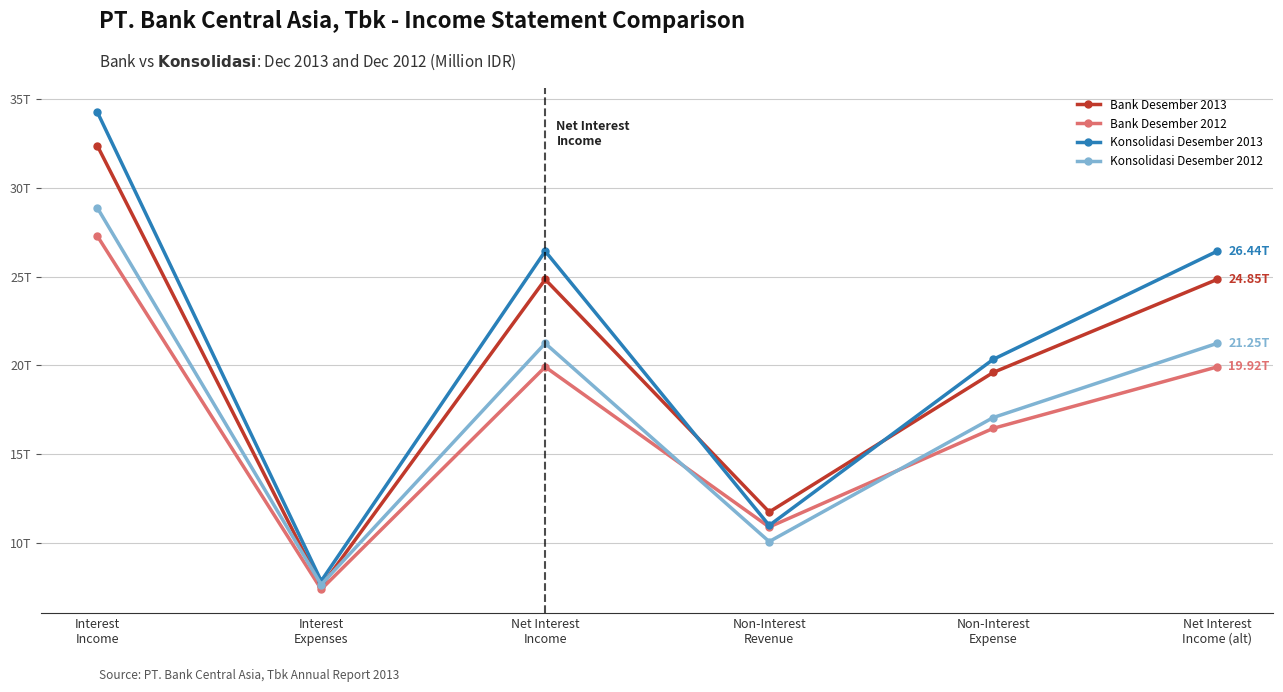

Rank the series by their maximum value, from highest to lowest.

Konsolidasi Desember 2013, Bank Desember 2013, Konsolidasi Desember 2012, Bank Desember 2012